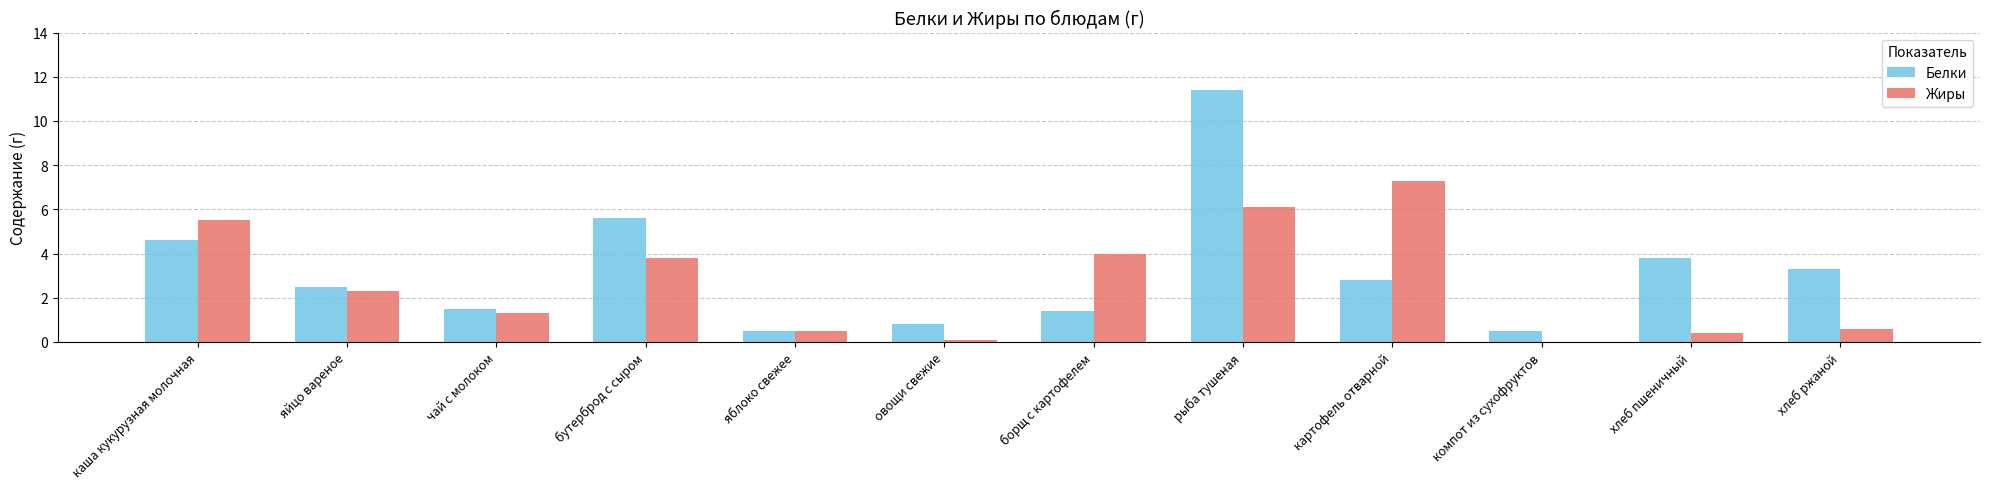

The value of Жиры at борщ с картофелем is 6.1. True or false?

False